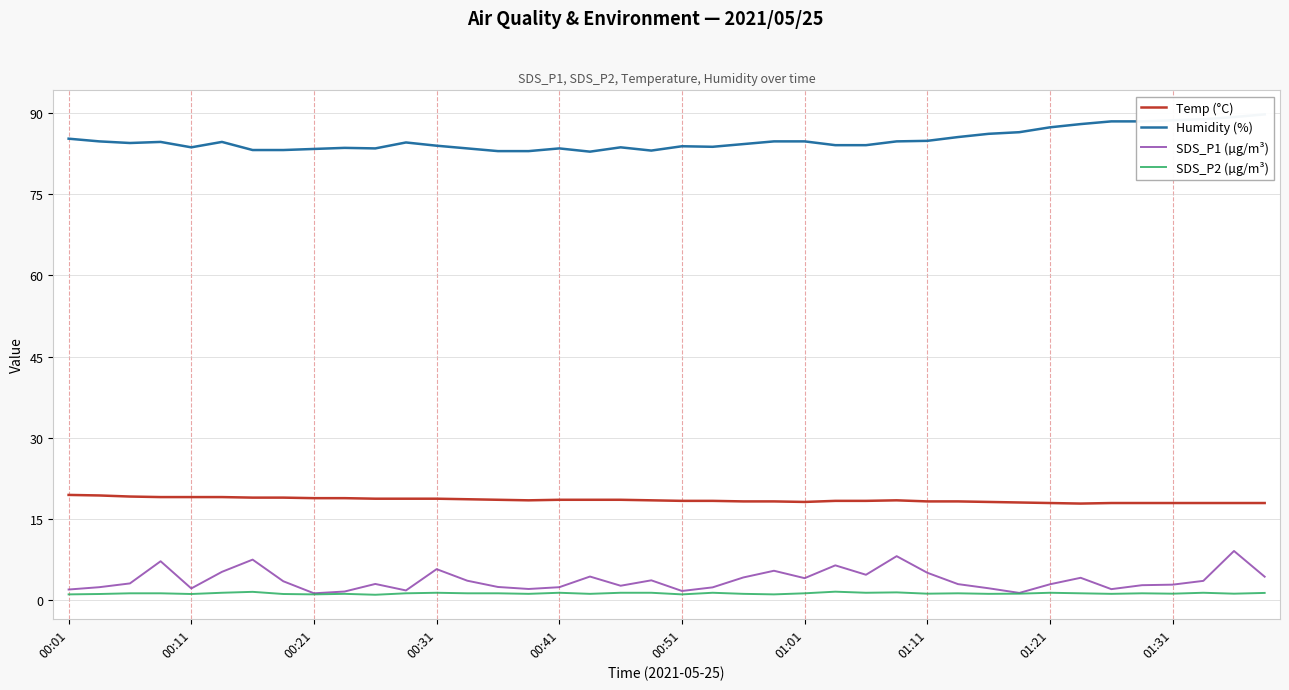

True or false: SDS_P2 (µg/m³) has a value of 1.1 at 17.

True